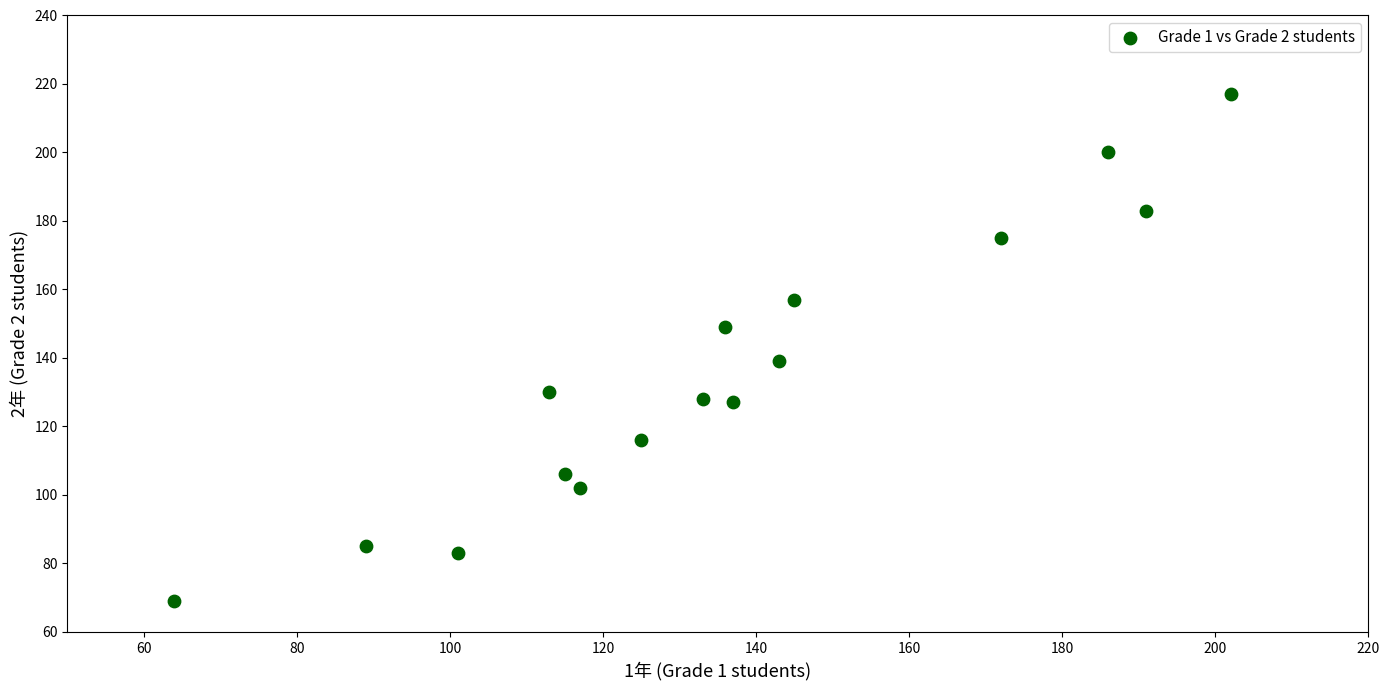

What is the range of X values (max minus min)?

138